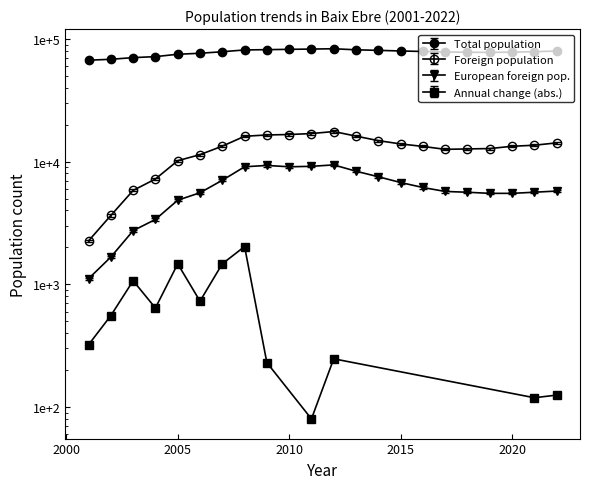

At how many categories does at least one series exceed 9026?

22